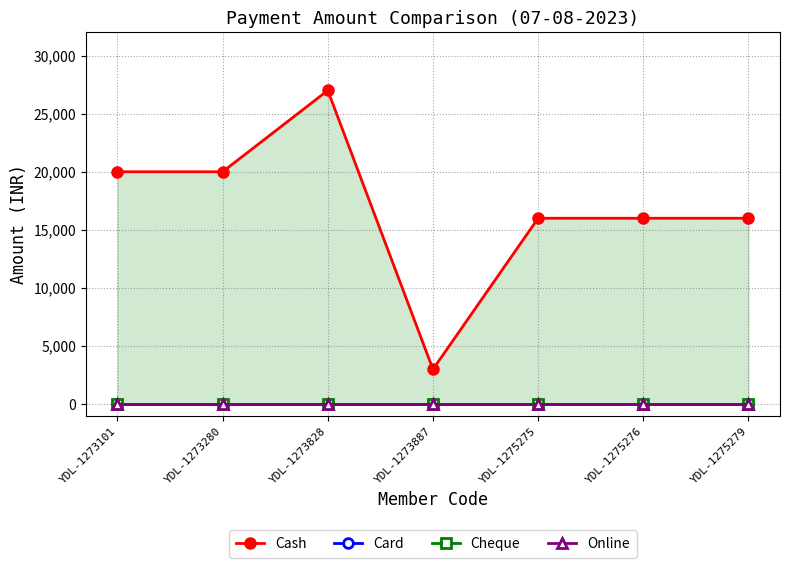

Which series has the largest range (max minus min)?

Cash